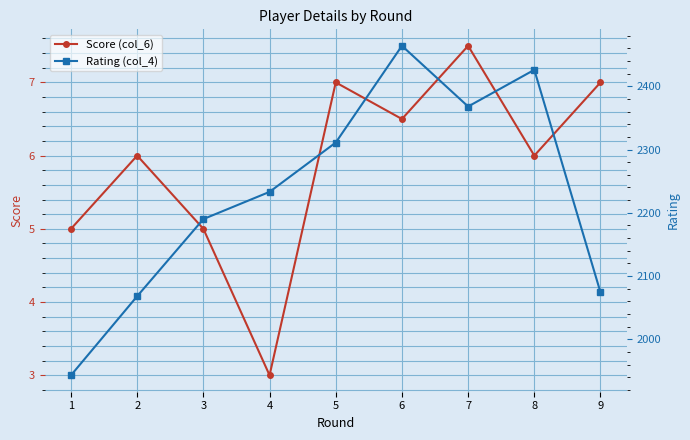

True or false: Score (col_6) has more than 1 points higher than both neighbors.

True